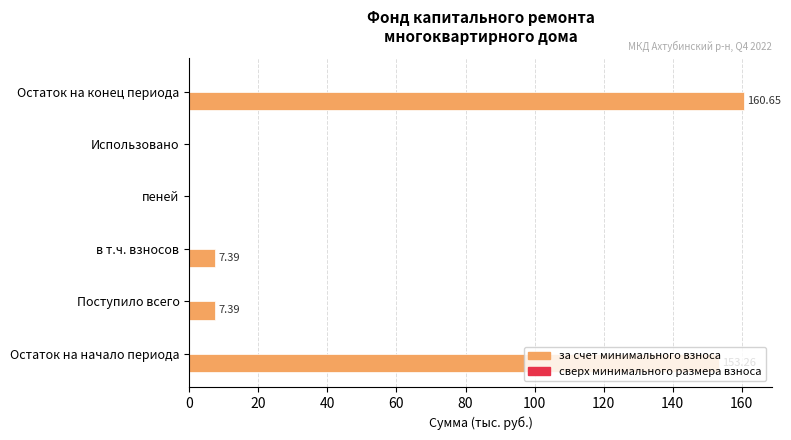

Which label corresponds to the largest value in the chart?

Остаток на конец периода